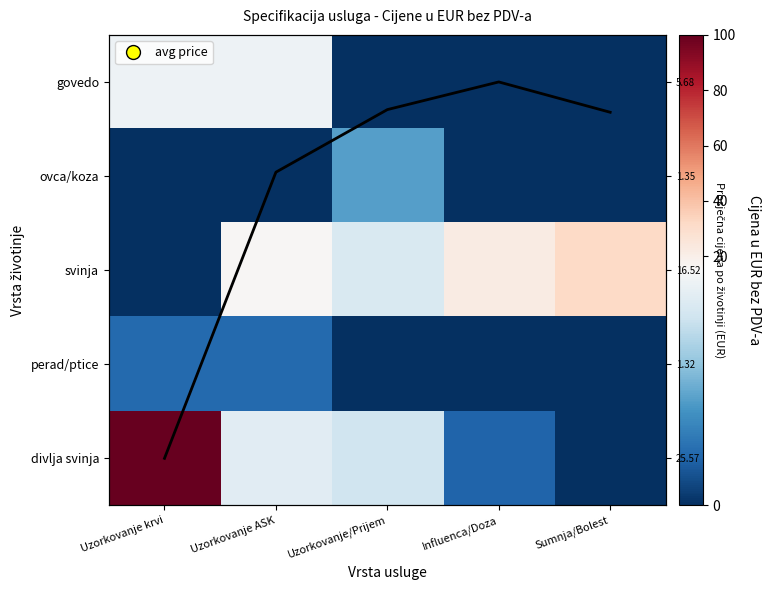

How many data points in svinja are above 16?

3